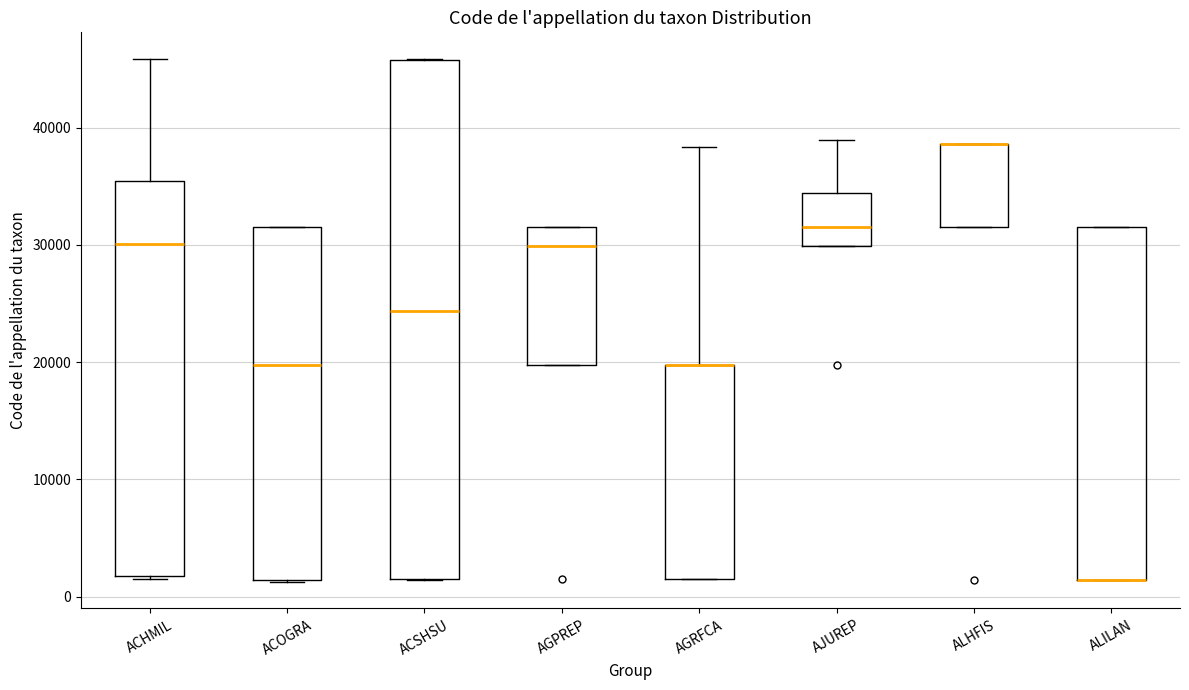

Reading left to right, read every box against the y-axis: the position of its median line, the range the box covers, and the ends of its whiskers. The values are not printed on the chart, so give them approximately, as read against the axis.

ACHMIL: median 30000, box 2000 to 35000, whiskers 1000 to 46000
ACOGRA: median 20000, box 1000 to 32000, whiskers 1000 to 32000
ACSHSU: median 24000, box 2000 to 46000, whiskers 1000 to 46000
AGPREP: median 30000, box 20000 to 32000, whiskers 20000 to 32000
AGRFCA: median 20000 (drawn on the box's upper edge), box 2000 to 20000, whiskers 2000 to 38000
AJUREP: median 32000, box 30000 to 34000, whiskers 30000 to 39000
ALHFIS: median 39000 (drawn on the box's upper edge), box 32000 to 39000, whiskers 32000 to 39000
ALILAN: median 1000 (drawn on the box's lower edge), box 1000 to 32000, whiskers 1000 to 32000